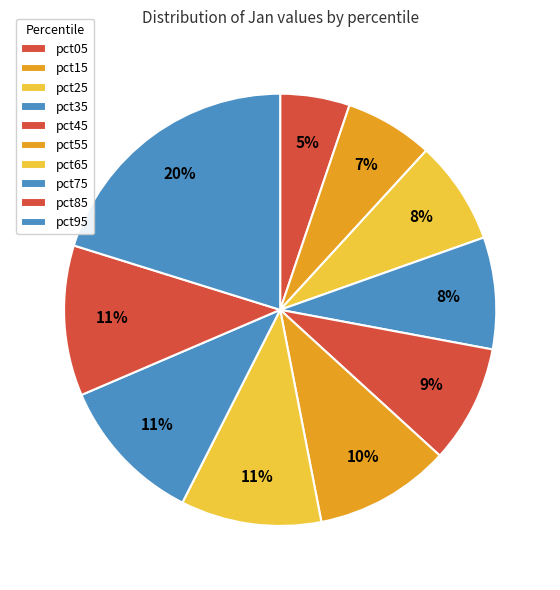

Does pct05 represent more than half of the total?

No